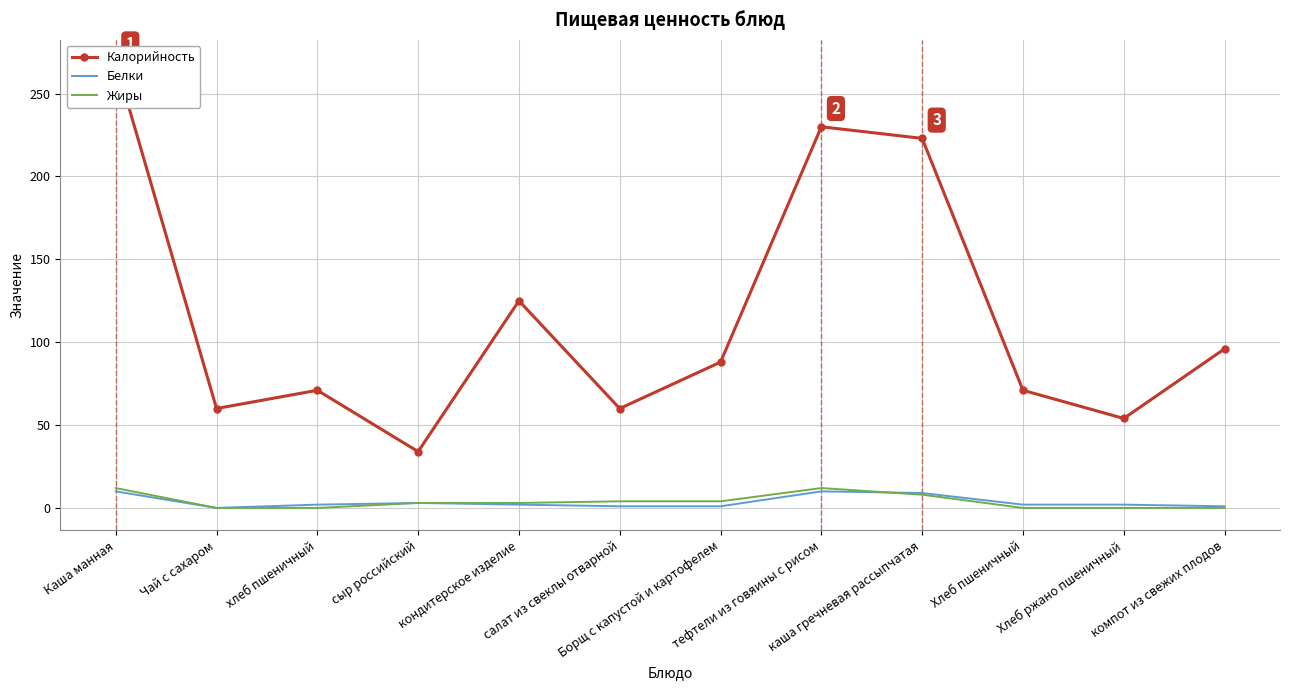

True or false: Белки has more than 1 interior local peaks.

True